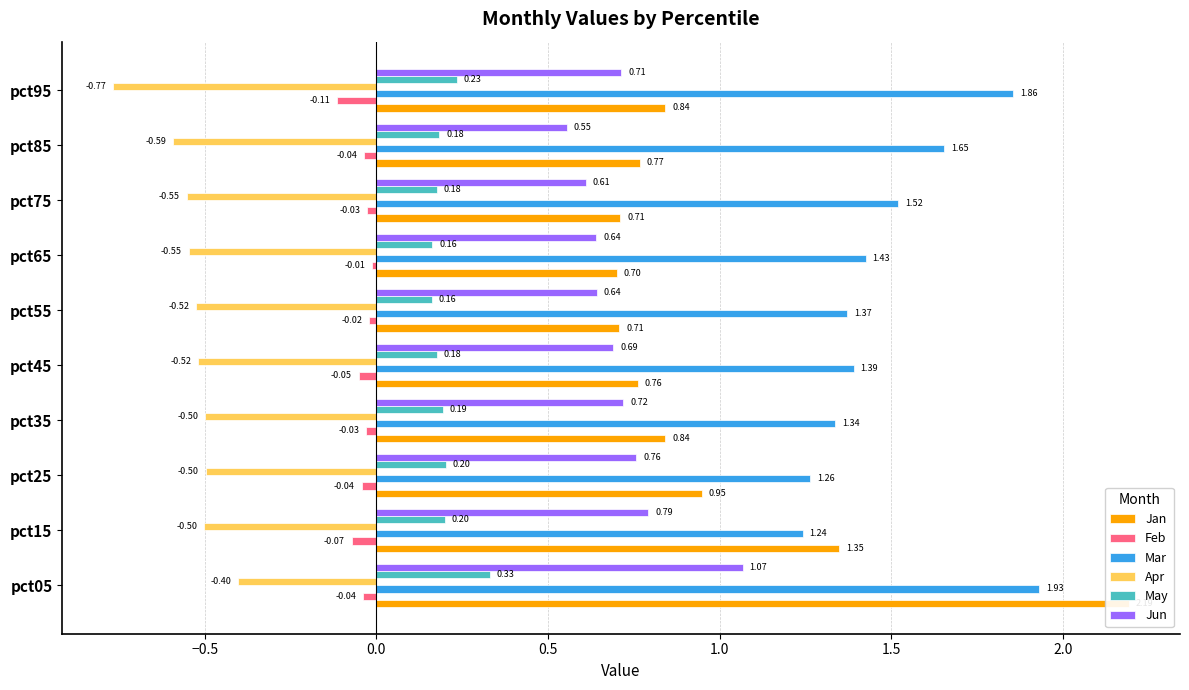

Is the value of Mar at pct35 greater than the value of Jan at pct15?

No